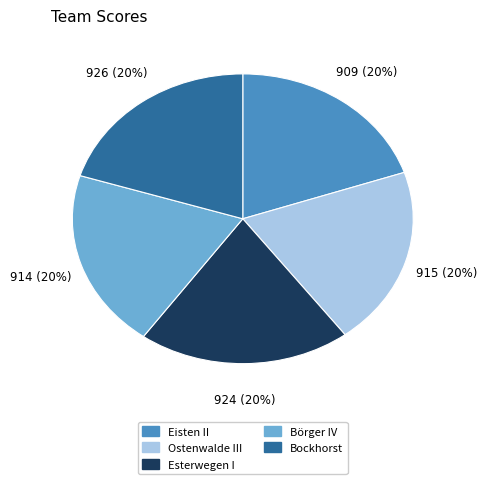

True or false: Ostenwalde III accounts for 20% of the total.

True